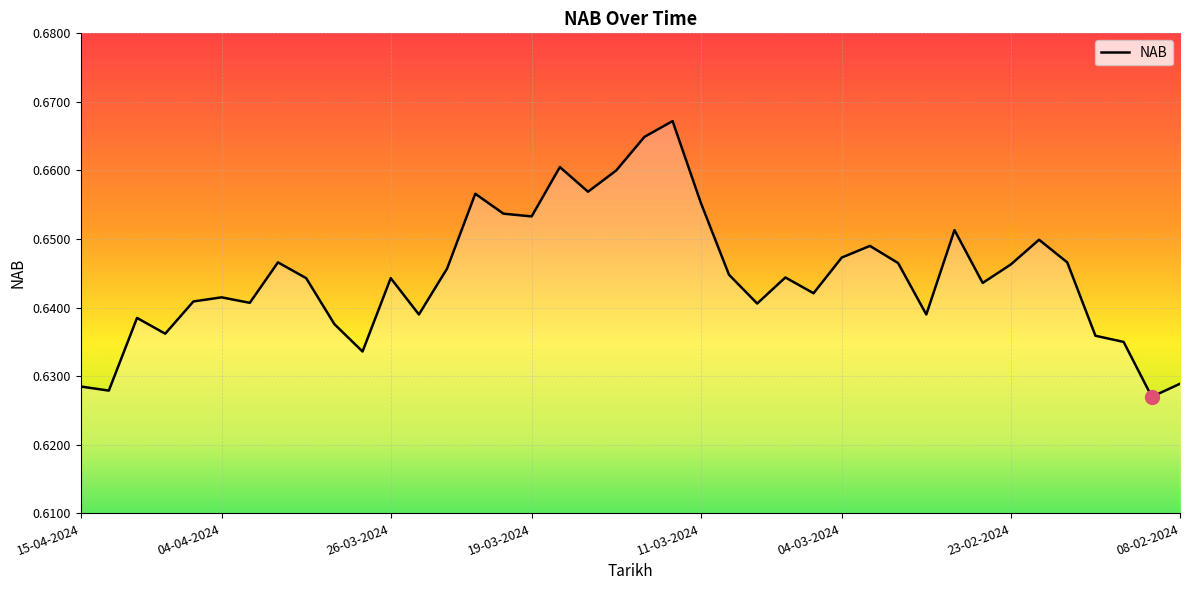

Does the chart display data point markers on the line(s)?

No